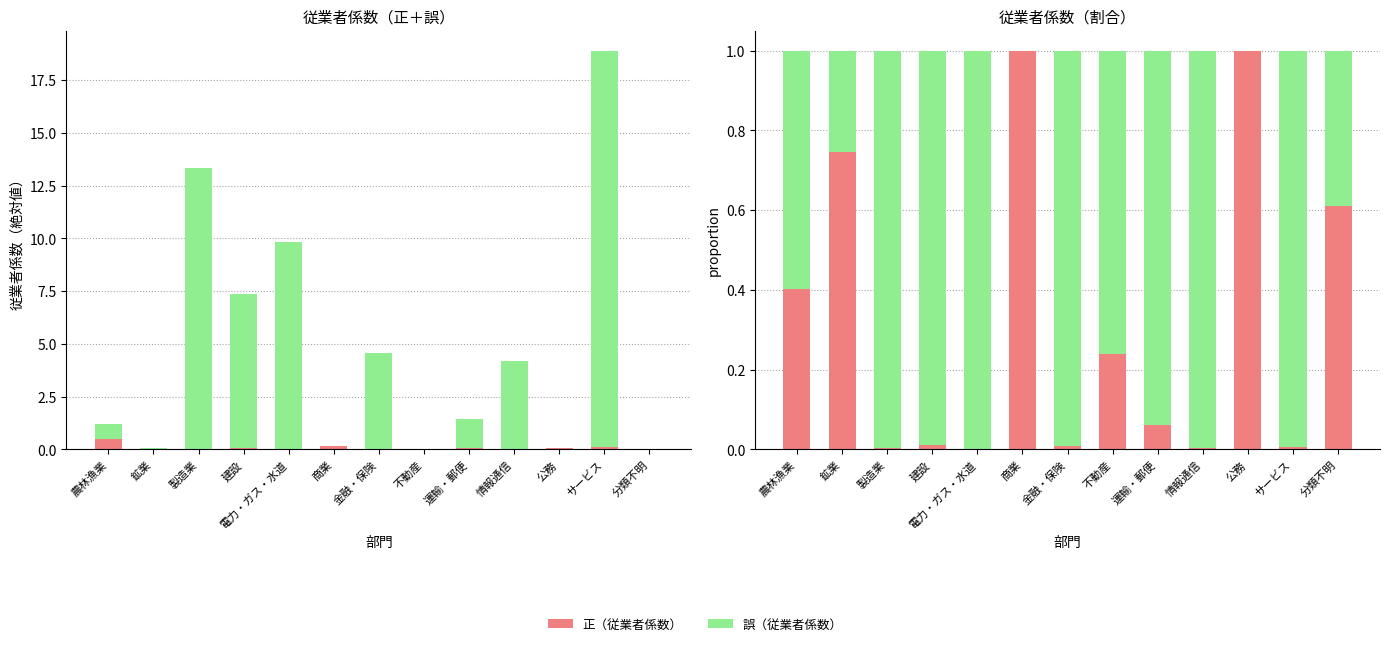

At which label is 正（従業者係数） closest to 0?

電力・ガス・水道